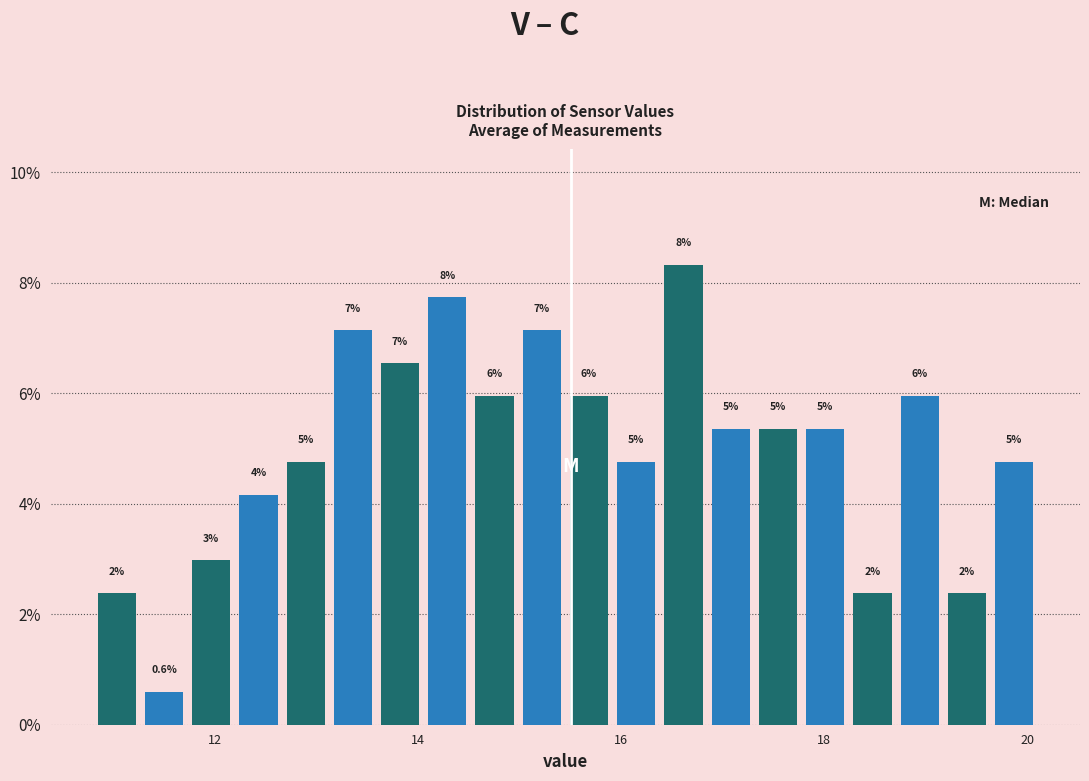

Around what value on the x-axis is the tallest bar? Give the approximate position of its centre, as read against the axis.

16.6